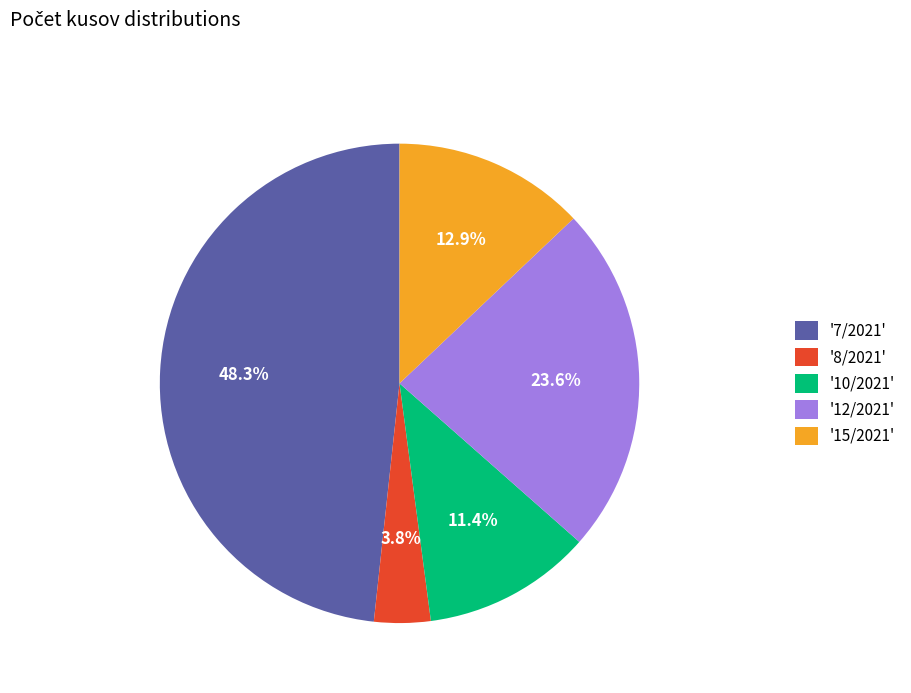

Rank the categories by value from lowest to highest.

'8/2021', '10/2021', '15/2021', '12/2021', '7/2021'